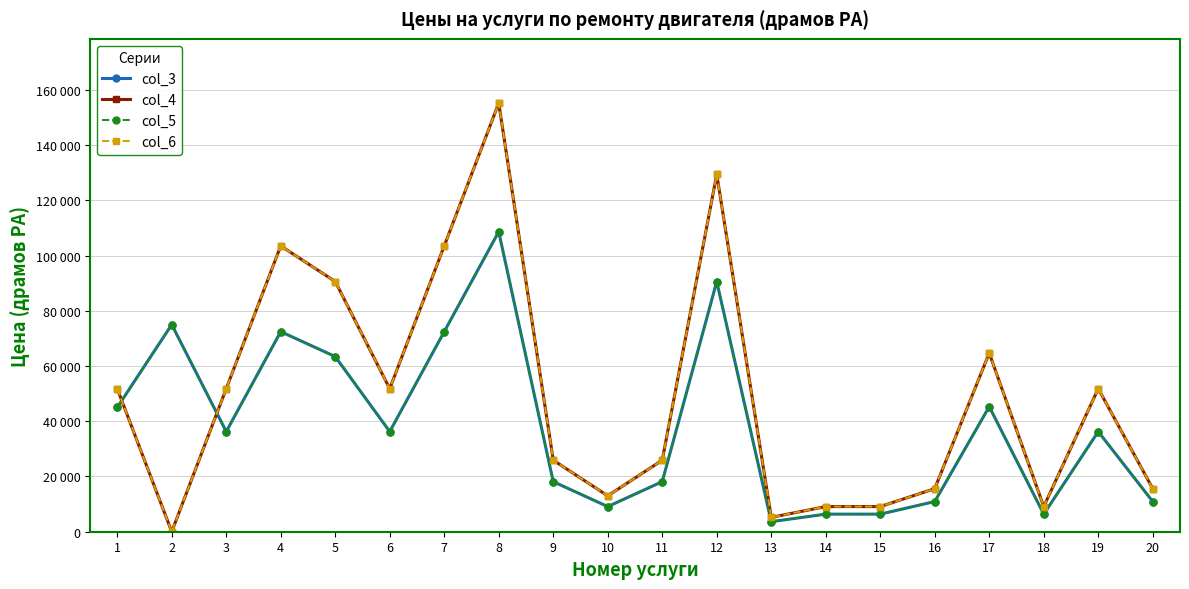

Reading left to right, list all the values displayed in this chart.

col_3: 1=45000	2=75000	3=36260	4=72450	5=63420	6=36260	7=72450	8=108640	9=18130	10=9100	11=18130	12=90580	13=3640	14=6370	15=6370	16=10920	17=45290	18=6370	19=36260	20=10920
col_4: 1=51800	2=0	3=51800	4=103500	5=90600	6=51800	7=103500	8=155200	9=25900	10=13000	11=25900	12=129400	13=5200	14=9100	15=9100	16=15600	17=64700	18=9100	19=51800	20=15600
col_5: 1=45000	2=75000	3=36260	4=72450	5=63420	6=36260	7=72450	8=108640	9=18130	10=9100	11=18130	12=90580	13=3640	14=6370	15=6370	16=10920	17=45290	18=6370	19=36260	20=10920
col_6: 1=51800	2=0	3=51800	4=103500	5=90600	6=51800	7=103500	8=155200	9=25900	10=13000	11=25900	12=129400	13=5200	14=9100	15=9100	16=15600	17=64700	18=9100	19=51800	20=15600